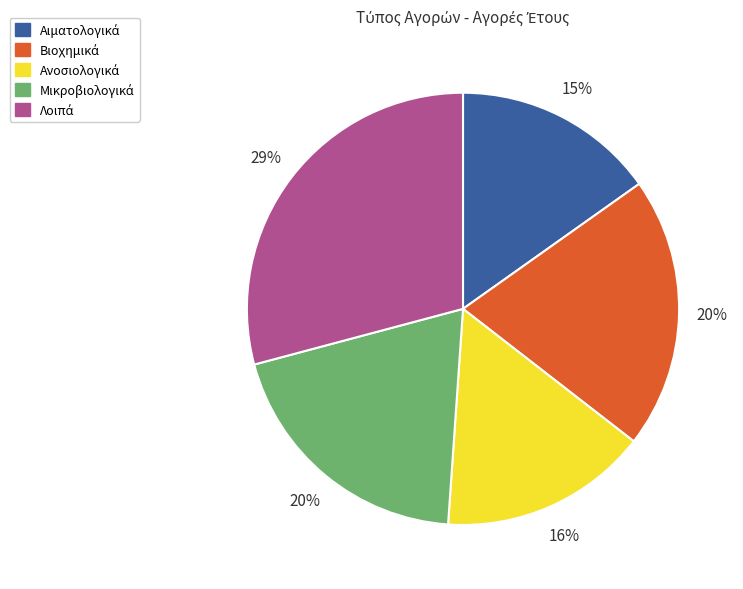

To the nearest percent, what is the average slice percentage?

20%